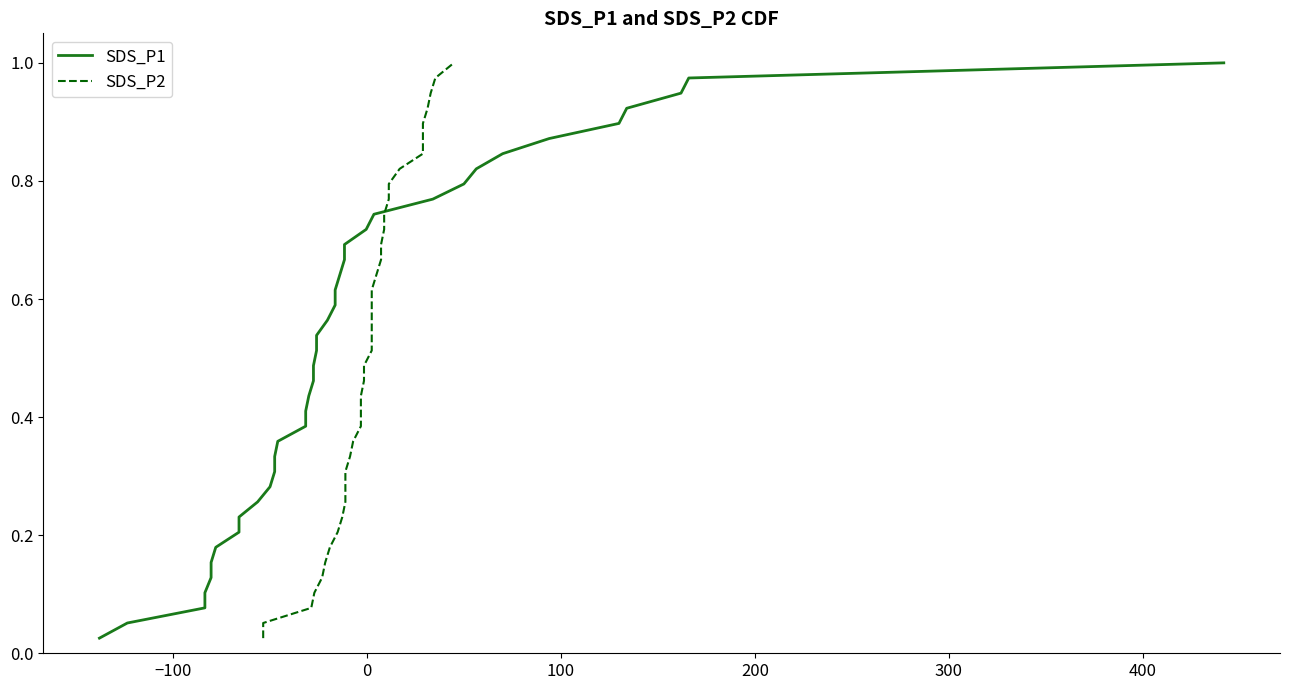

At how many categories does at least one series exceed 0?

39